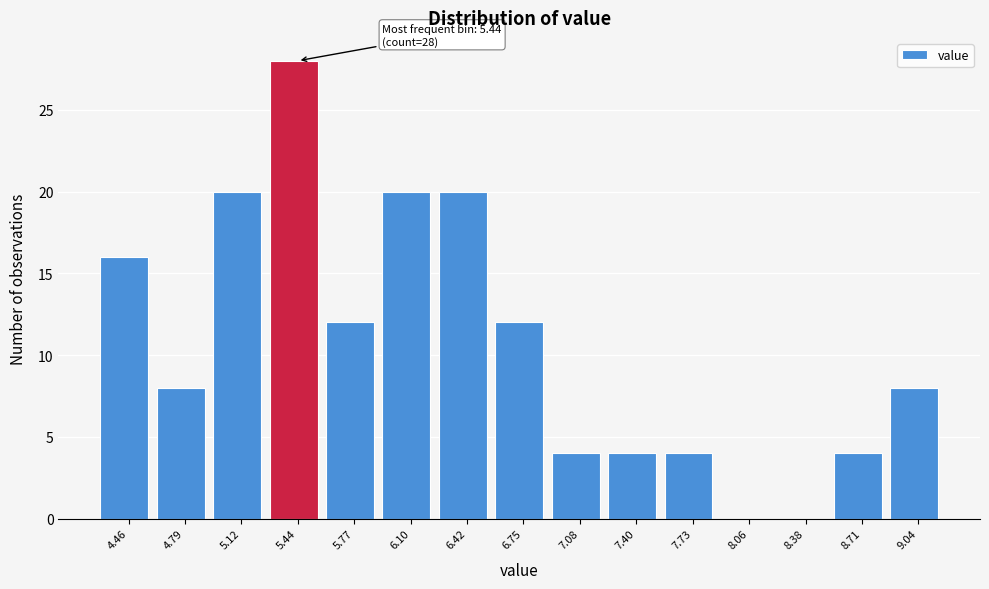

Over which range of the x-axis is the bar tallest?

5.30 to 5.60